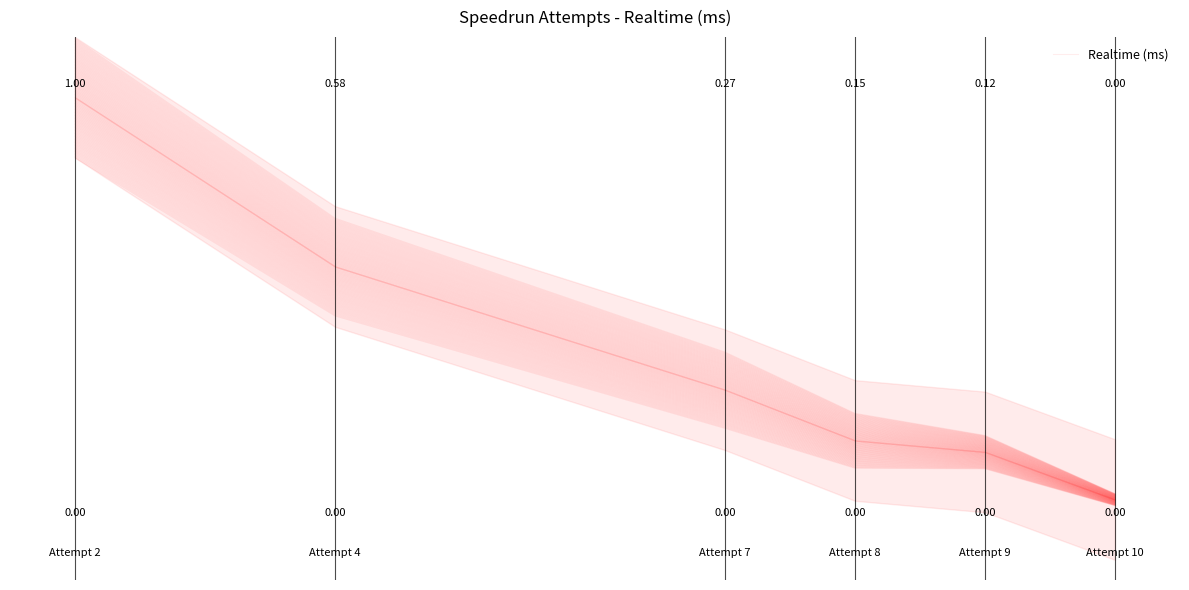

How many values are below zero?

1